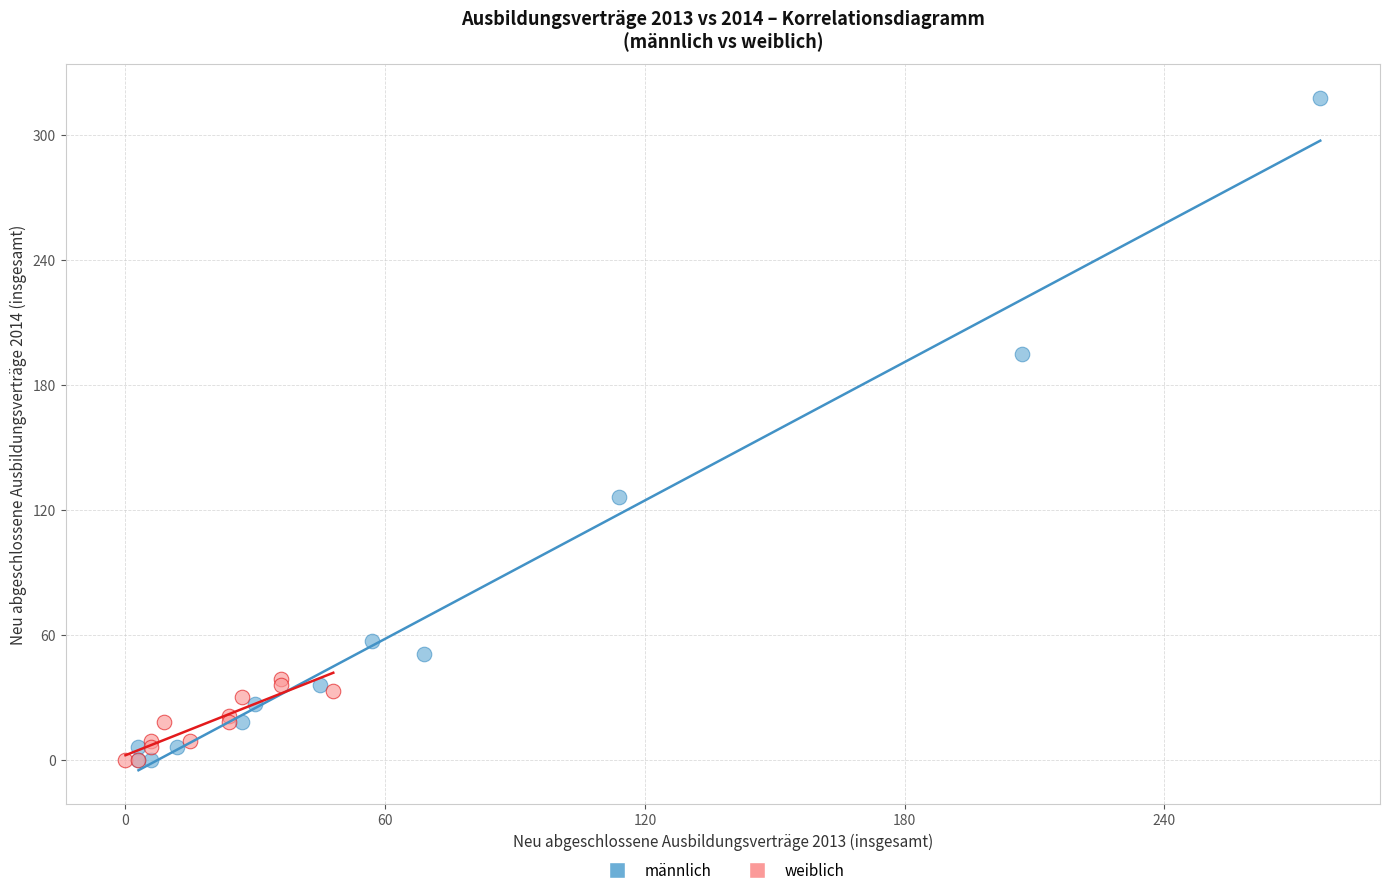

Which series has the widest spread of Y values?

männlich